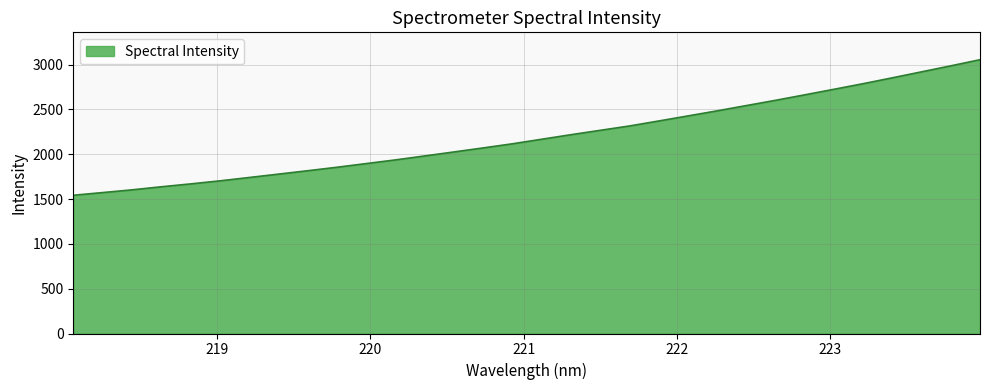

How many lines are shown in the chart?

1